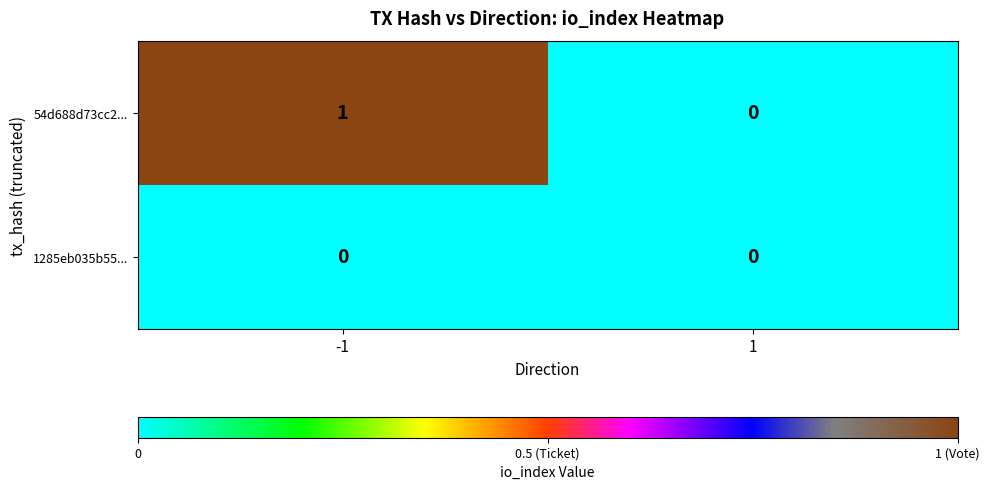

True or false: 1285eb035b55... has a value of 0 at -1.

True